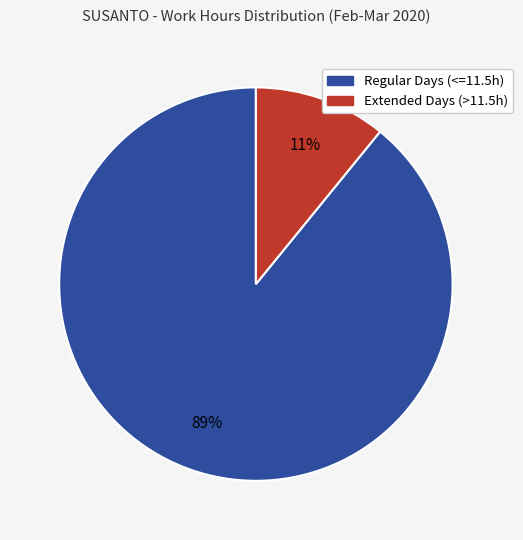

Does any single category account for the majority?

Yes